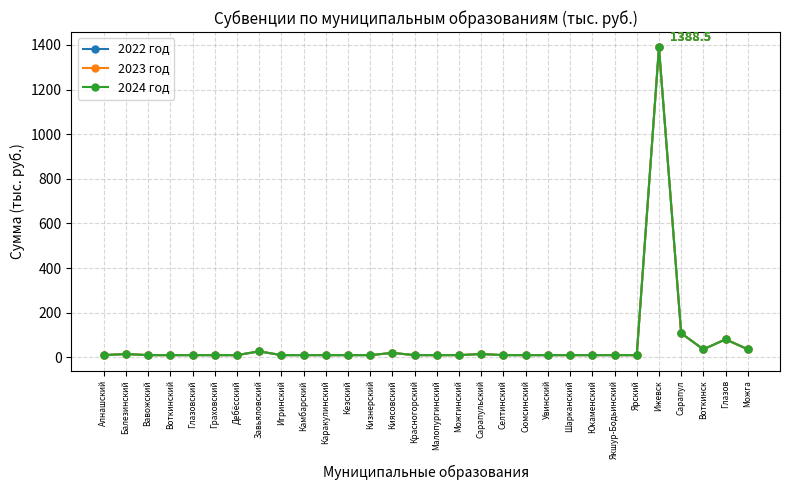

Is this an area chart (filled region under the line)?

No